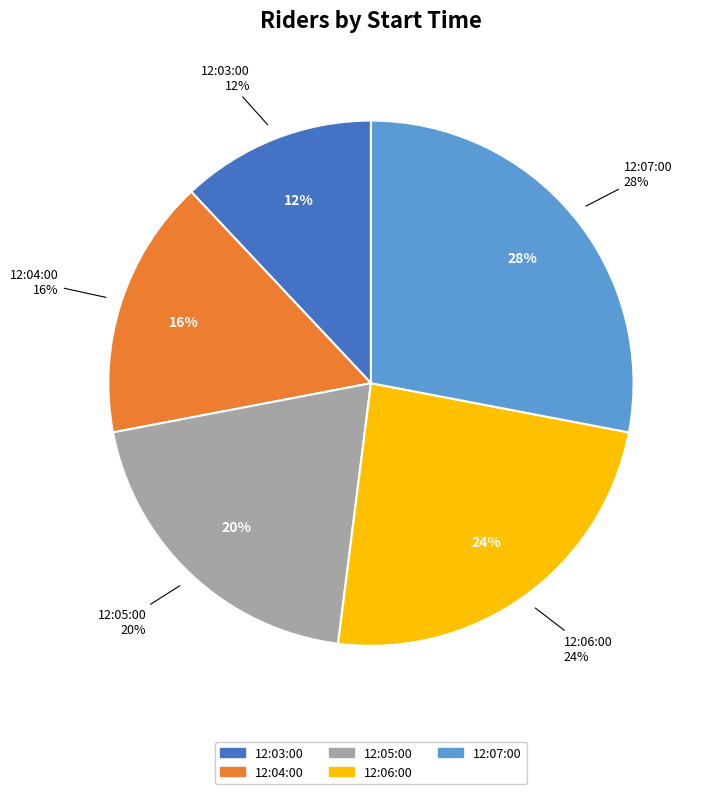

To the nearest percent, what is the combined percentage of 12:05:00 and 12:07:00?

48%